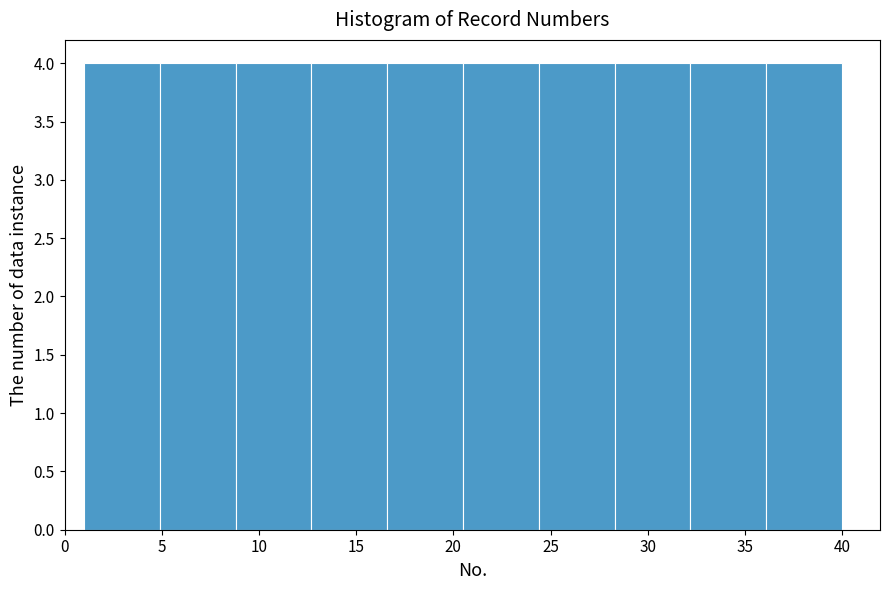

How tall is the bar that spans 32.2 to 36.1 on the x-axis? Neither the bar edges nor the heights are printed on the chart, so give them approximately, as read against the axes.

4